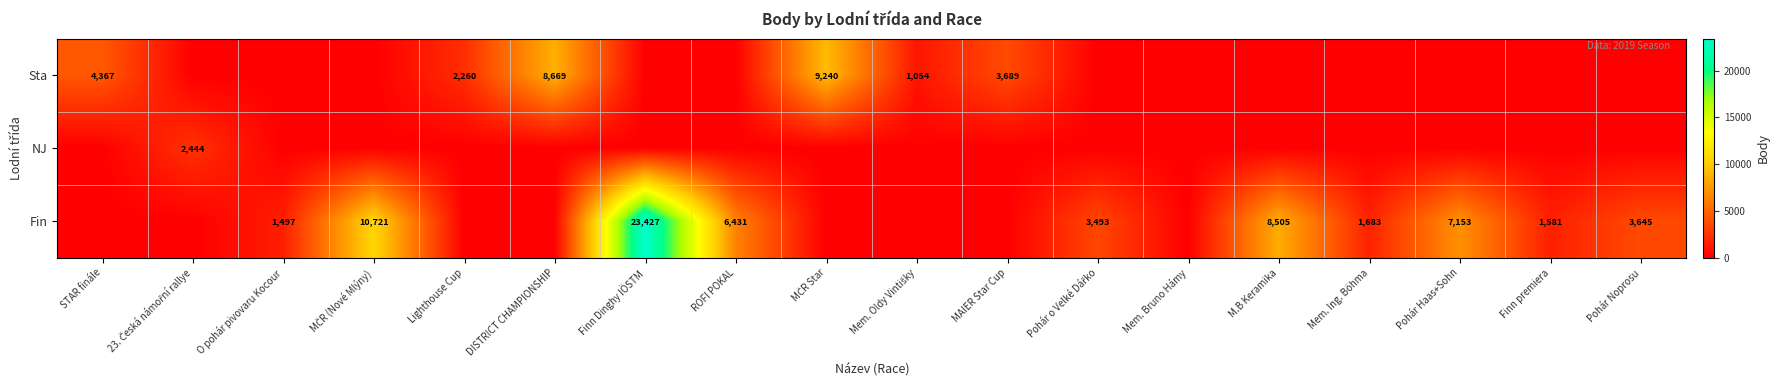

What is the total value across all series at Pohár Noprosu?

3645